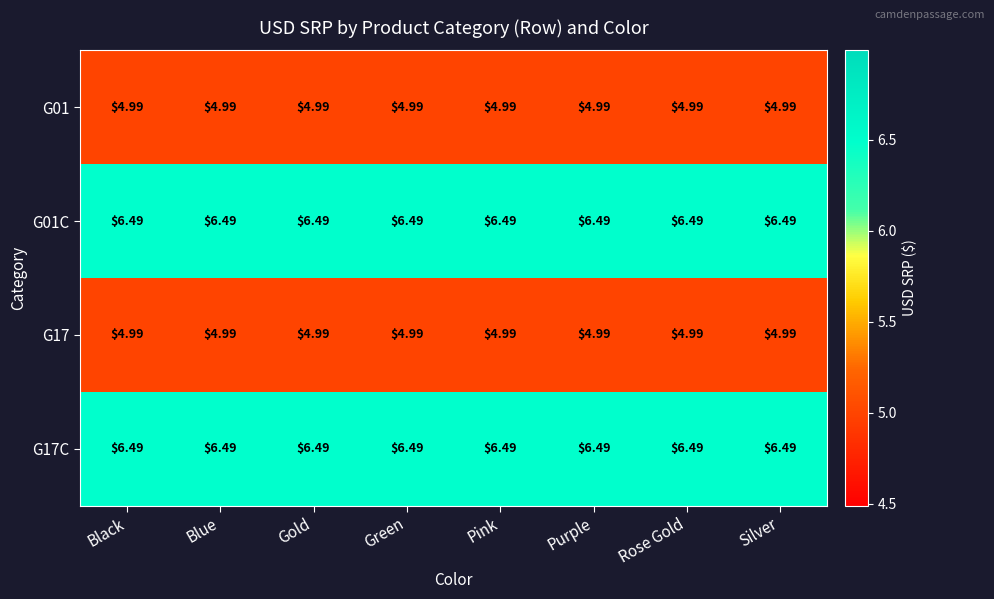

Is the value of G01C at Blue greater than the value of G17 at Black?

Yes